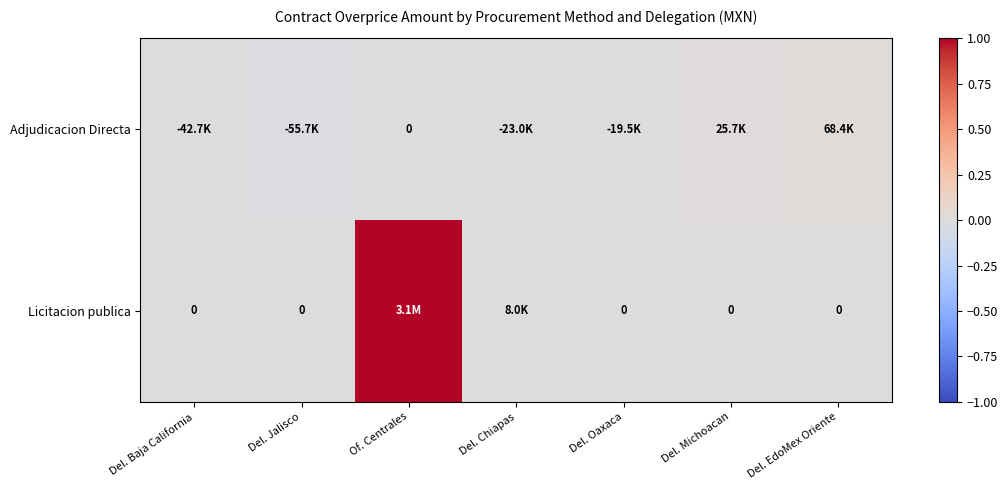

Rank the series by their average value, from highest to lowest.

Licitacion publica, Adjudicacion Directa